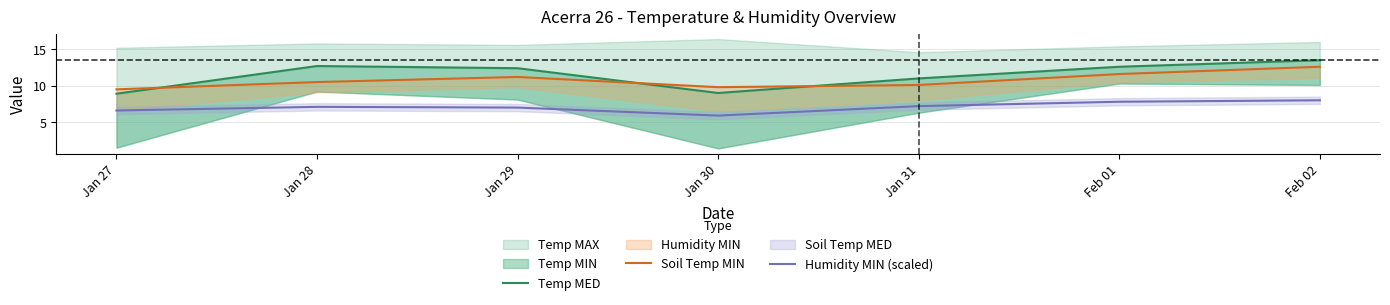

What is the difference between the second highest and minimum values in the Temp MED series?

3.8